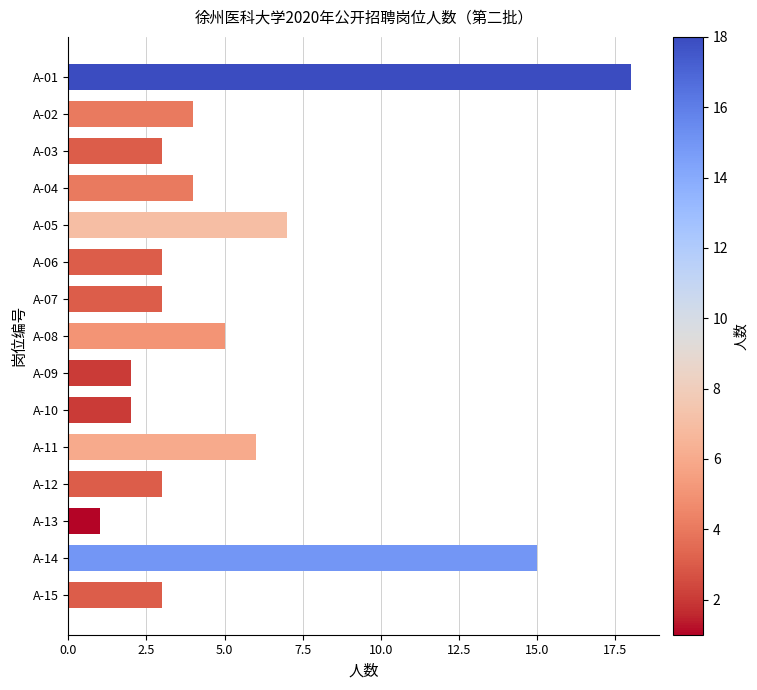

Which has a higher value, A-02 or A-15?

A-02